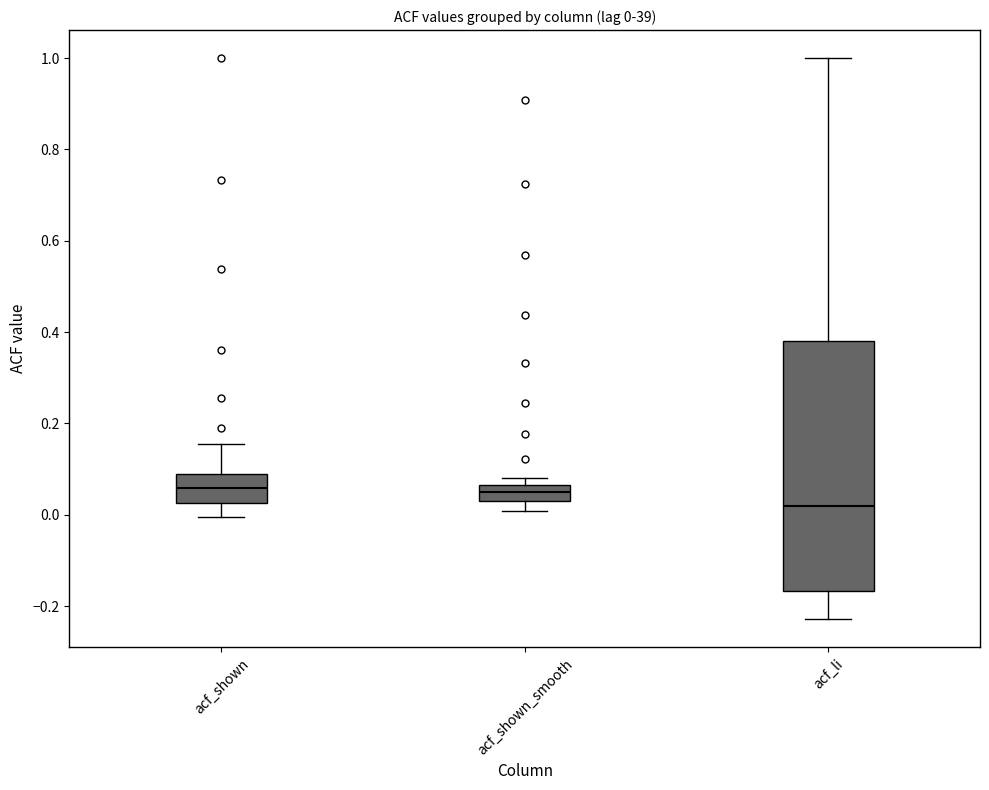

Which box is the tallest, from its lower edge to its upper edge?

acf_li